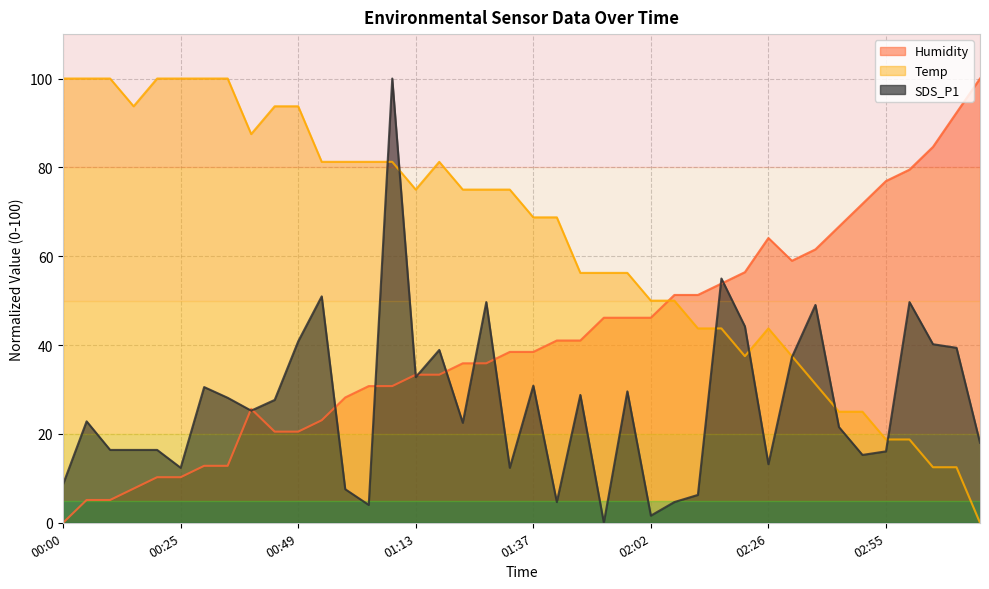

True or false: SDS_P1 and Humidity cross at least once.

True